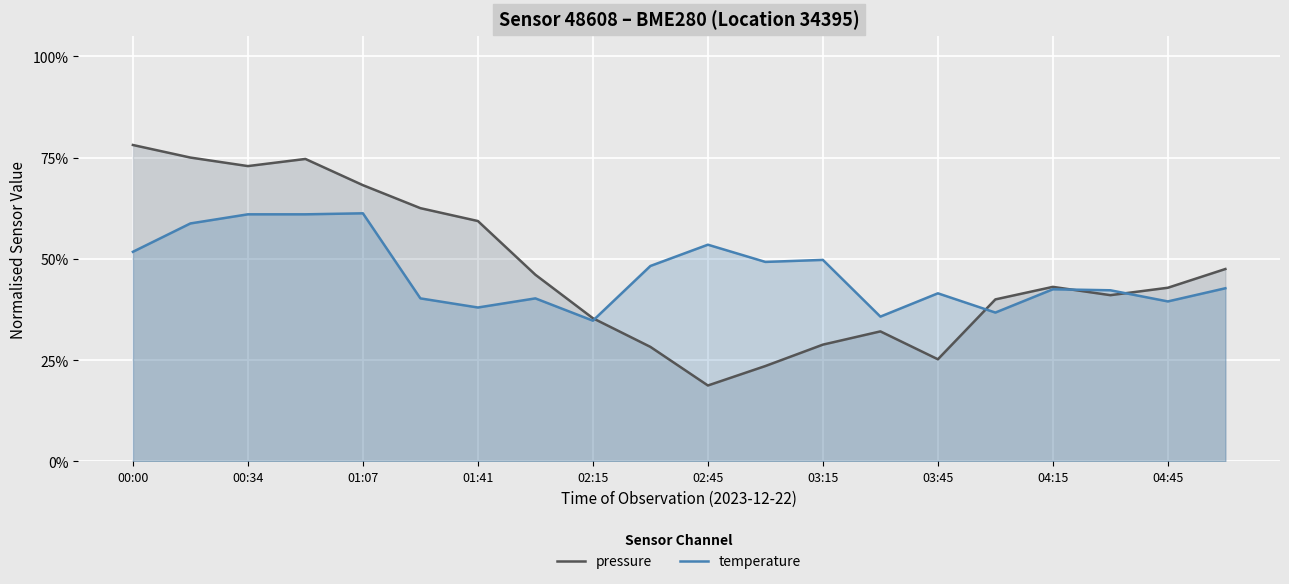

How many interior local peaks does the temperature series have?

6